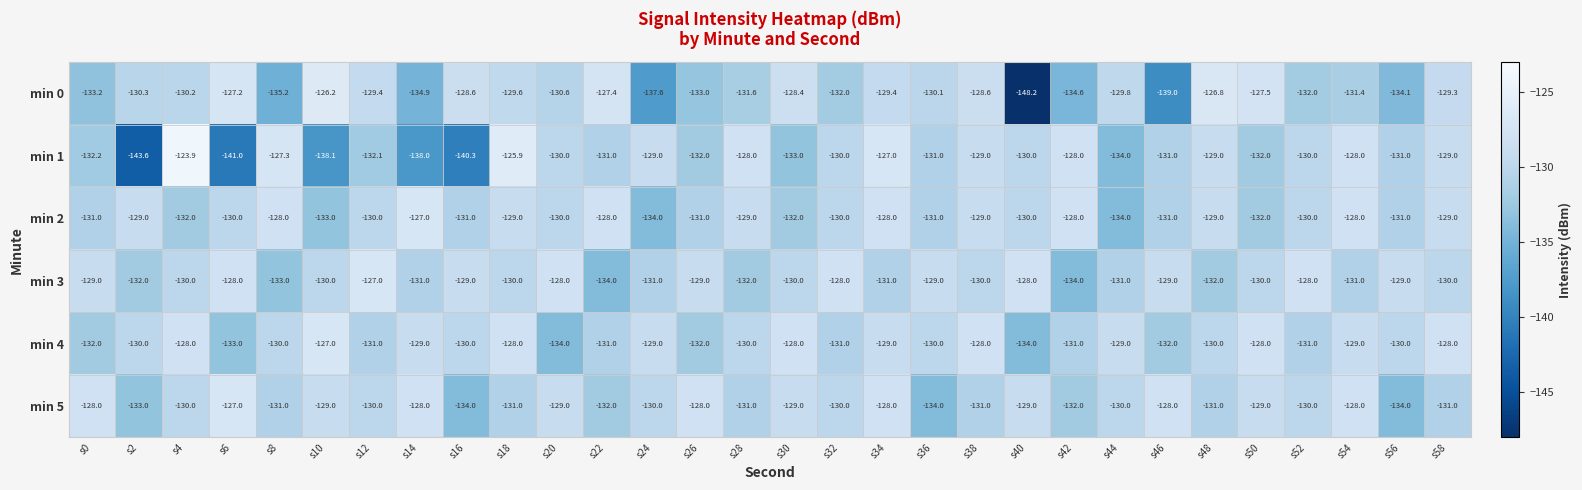

At which category is the sum across all series the highest?

s34